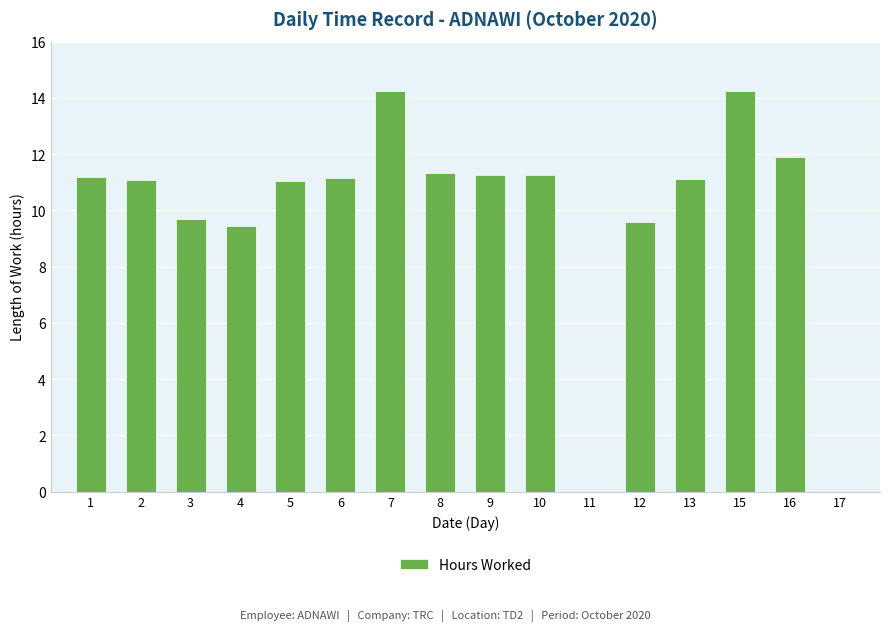

How many categories are shown in the chart?

16